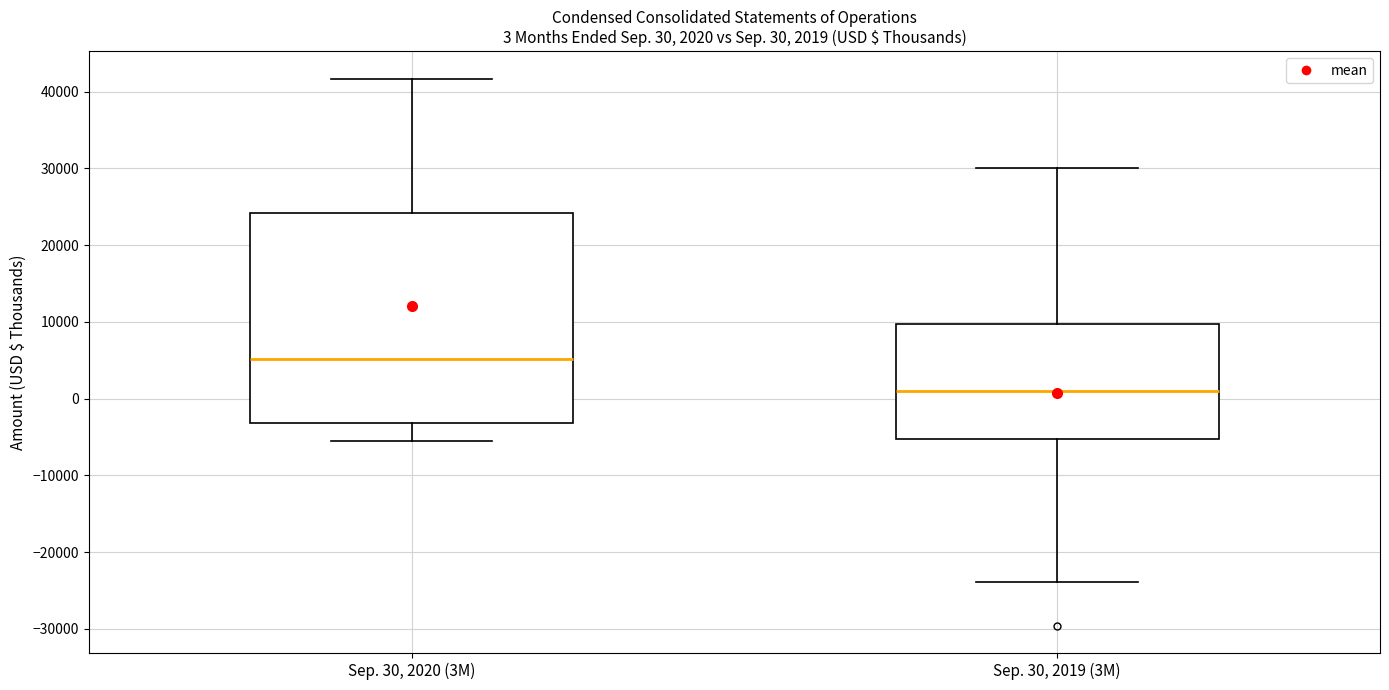

Which box is the tallest, from its lower edge to its upper edge?

Sep. 30, 2020 (3M)